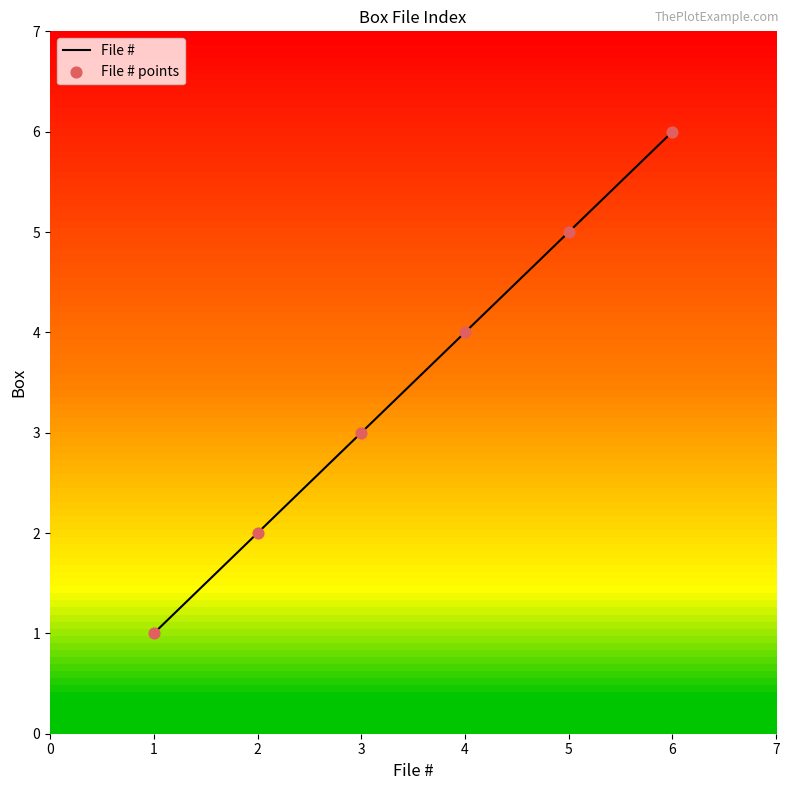

What is the greatest value displayed?

6